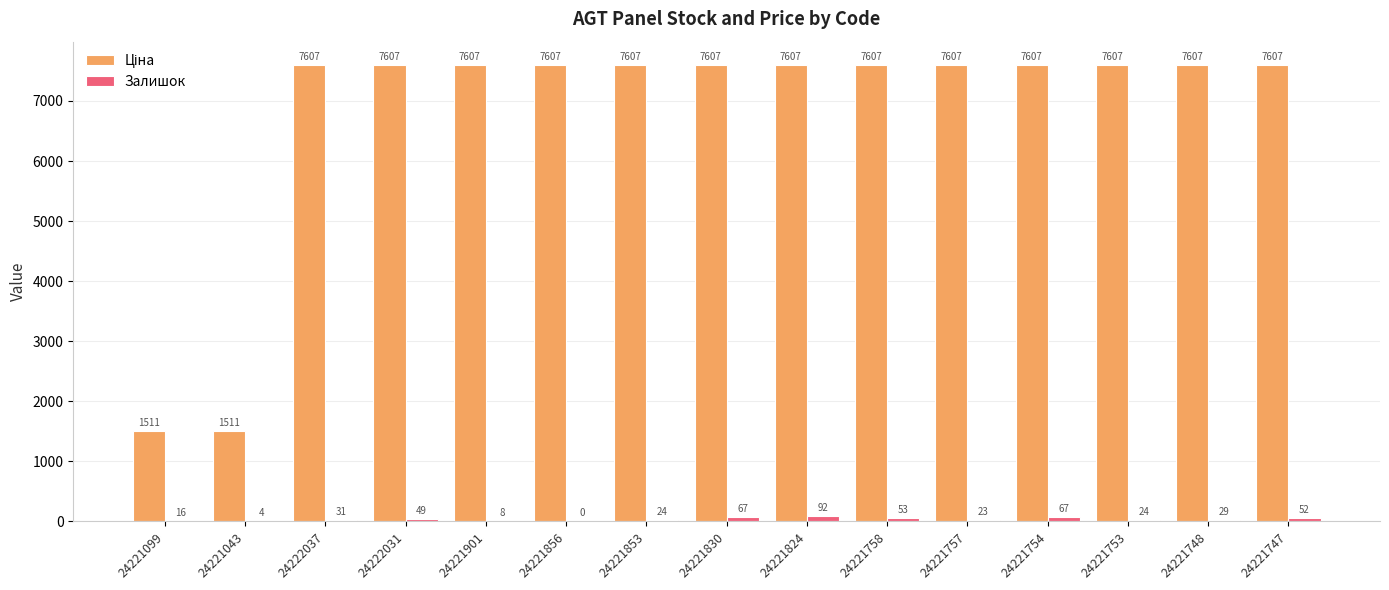

How many groups of bars are there?

15